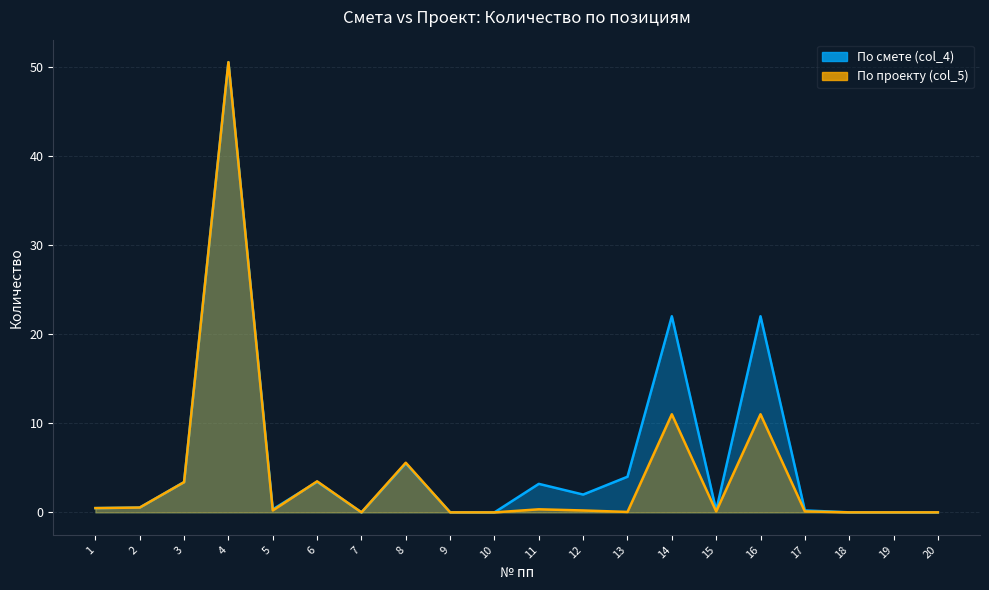

How many data points does each series have?

20